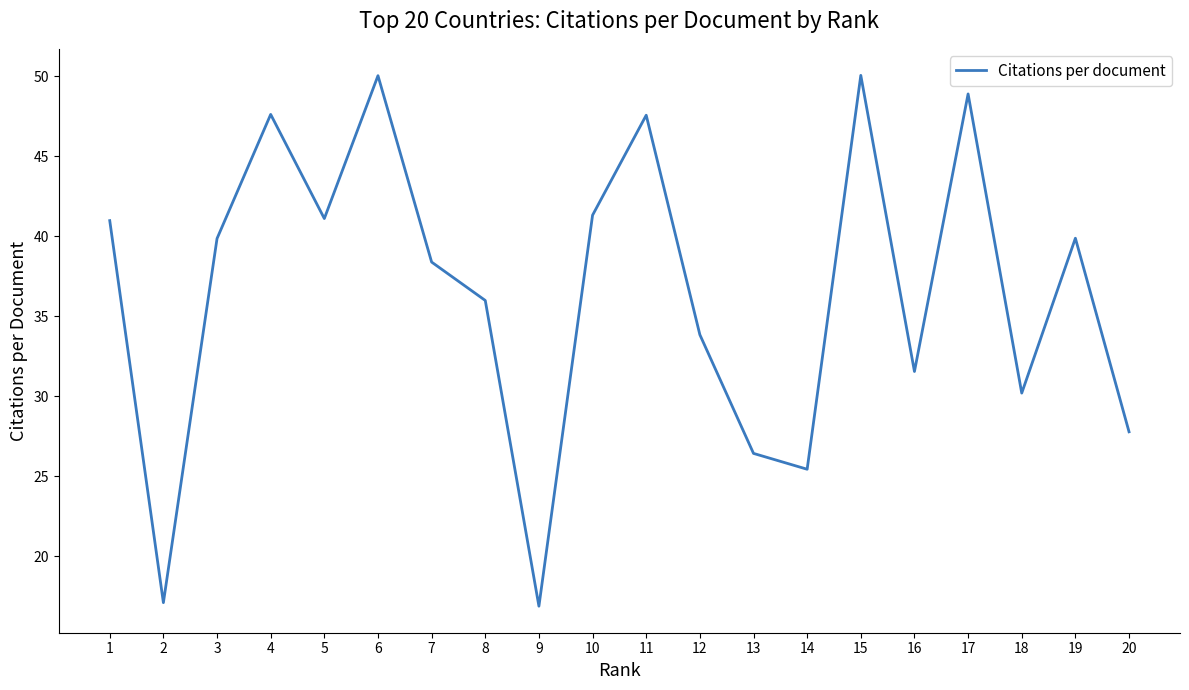

What is the difference between the maximum and minimum values?

33.2